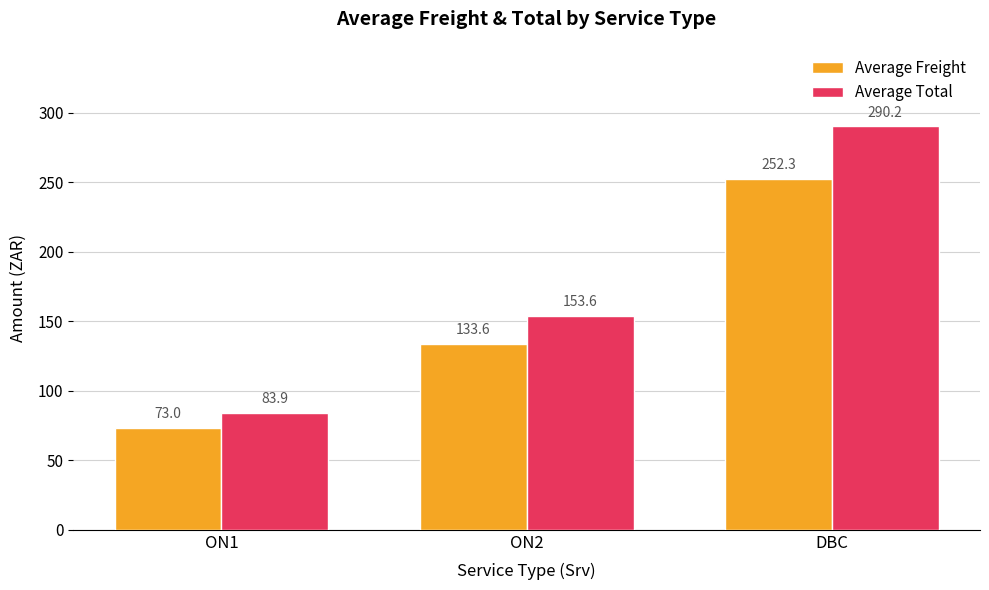

What are all the series names shown in the legend?

Average Freight, Average Total